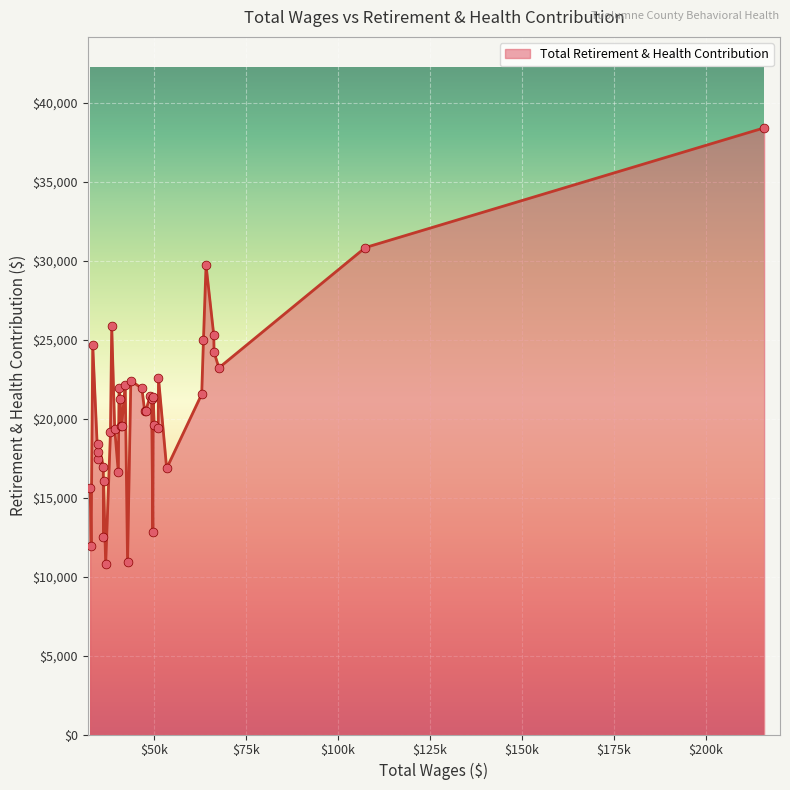

What is the maximum value shown in the chart?

38413.3